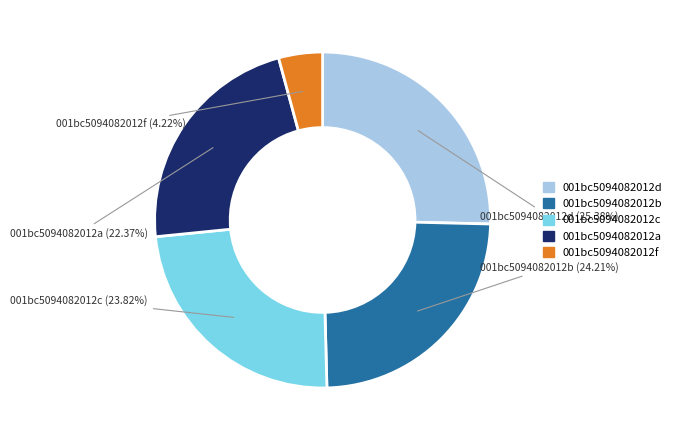

Approximately how many times larger is the value at 001bc5094082012c compared to 001bc5094082012d?

0.9